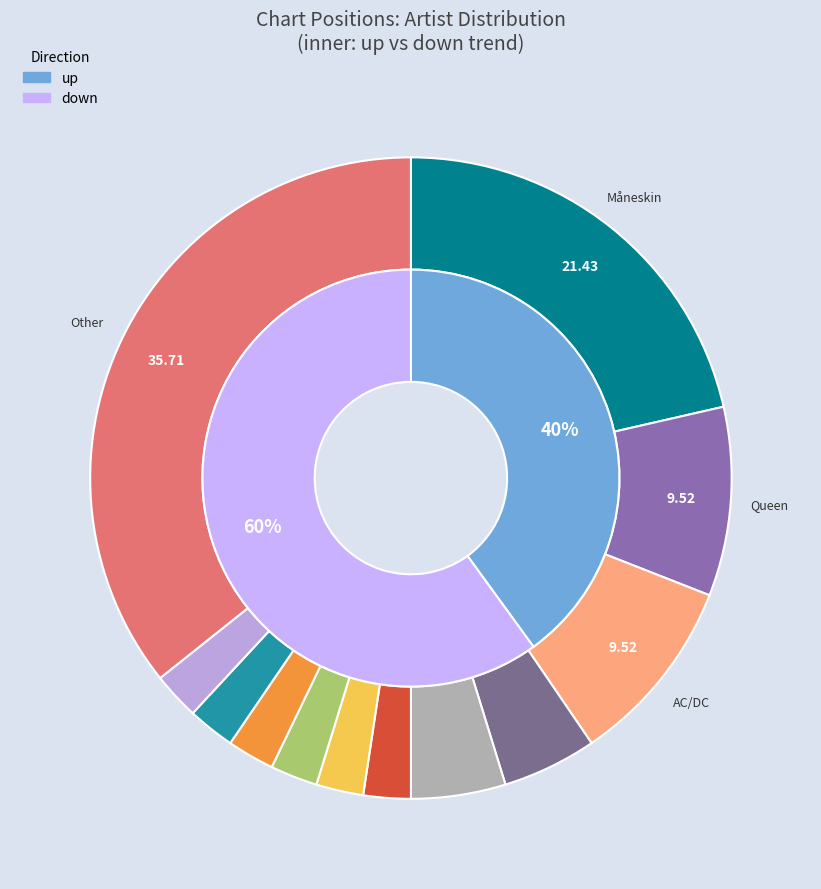

True or false: Toploader accounts for 1% of the total.

False